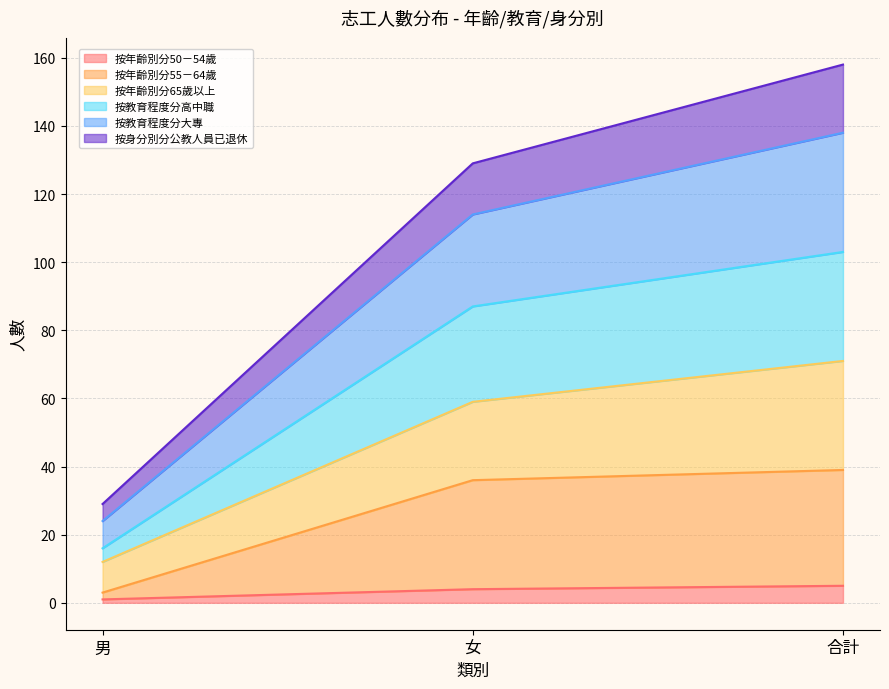

The 按教育程度分大專 series shows 192 at 女. True or false?

False